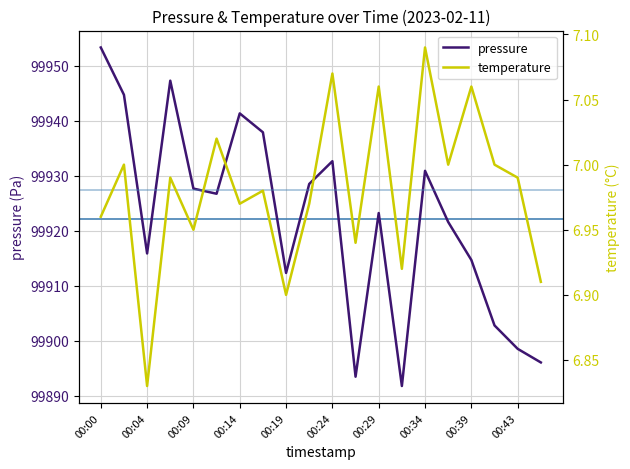

What is the value of the pressure point at the 9th from the left?

99912.3